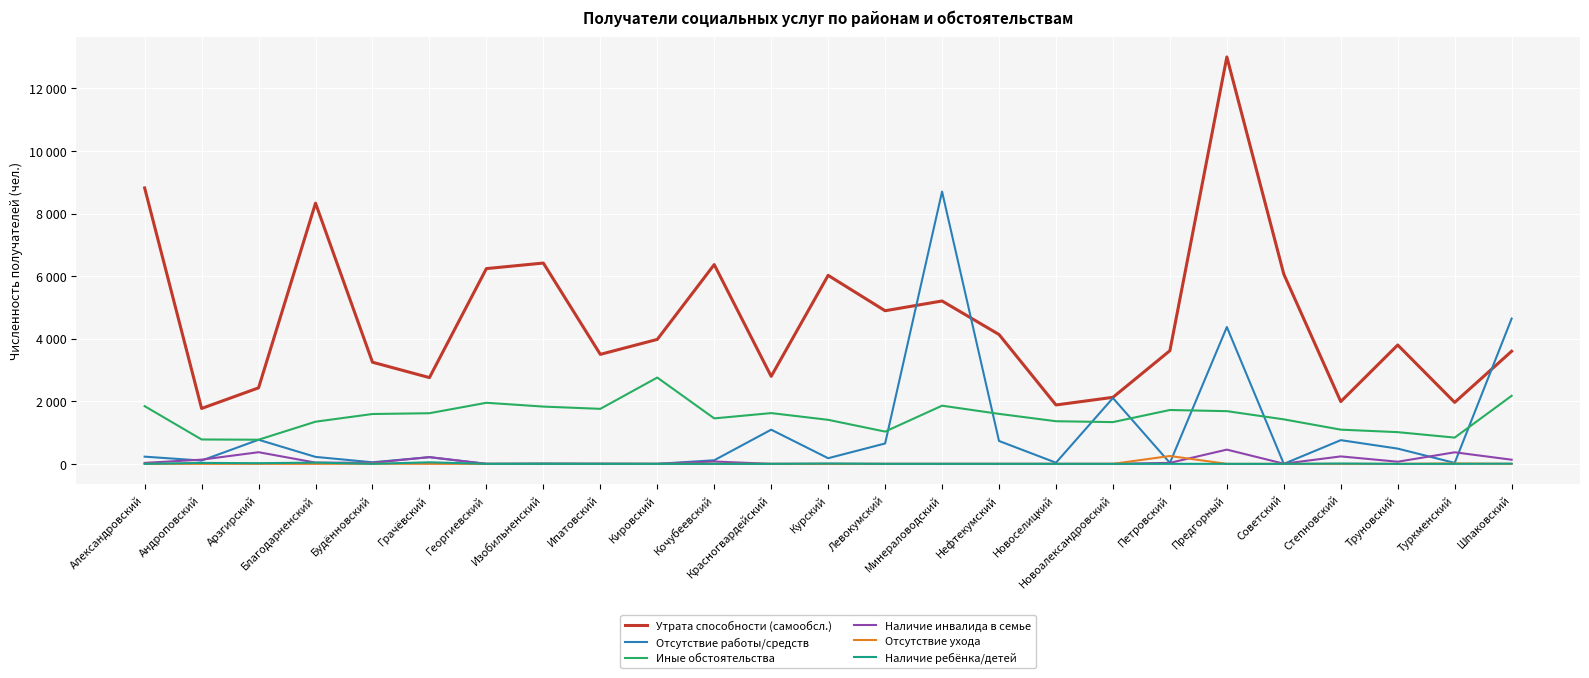

Does the chart display data point markers on the line(s)?

No